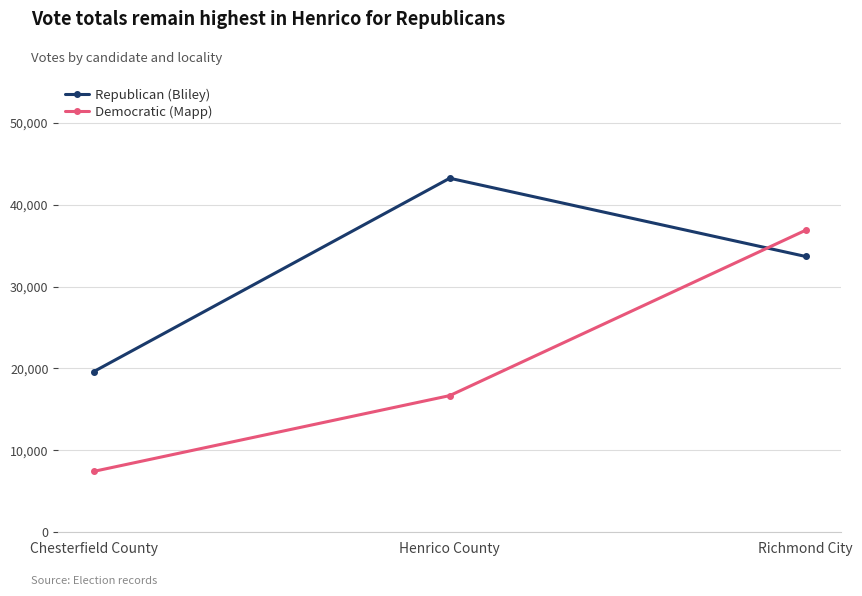

What is the difference between the maximum and minimum values in the Democratic (Mapp) series?

29470